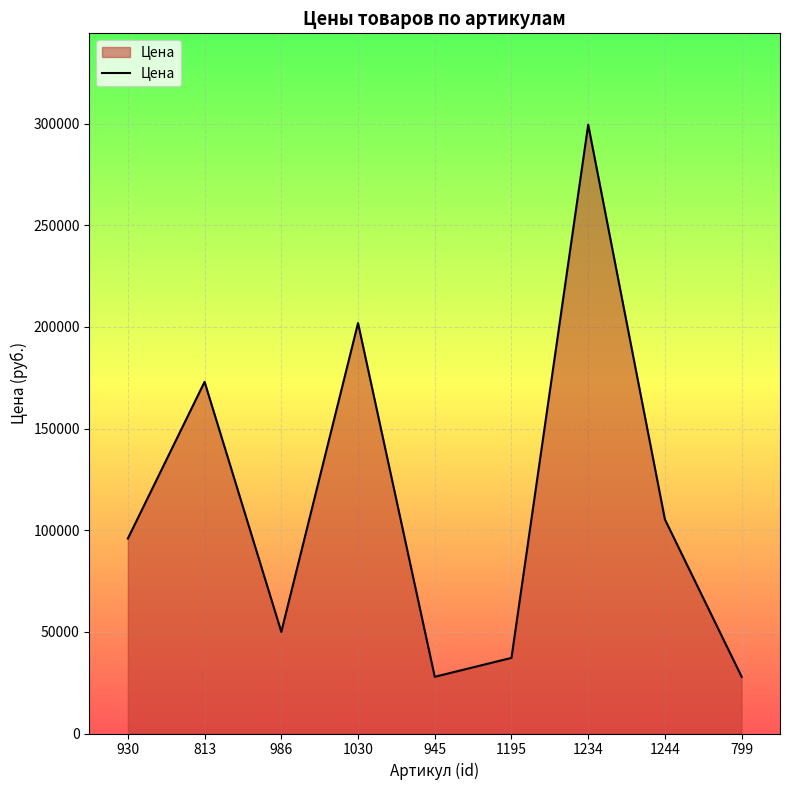

Which has a higher value, 1244 or 945?

1244